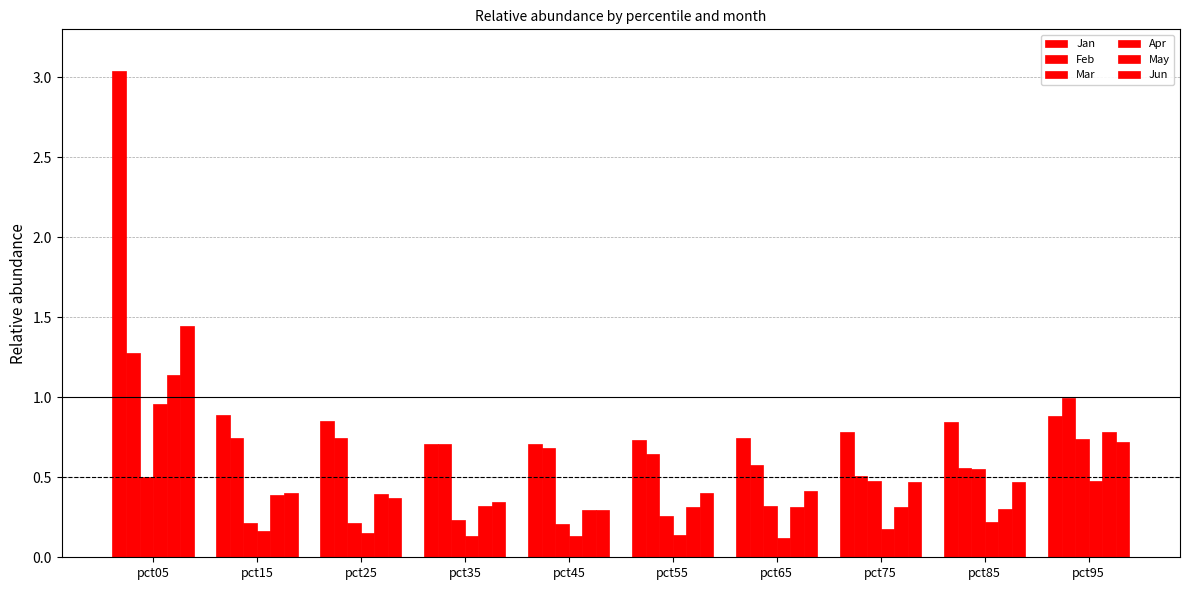

What is the value of the Apr bar at the 9th from the left?

0.2